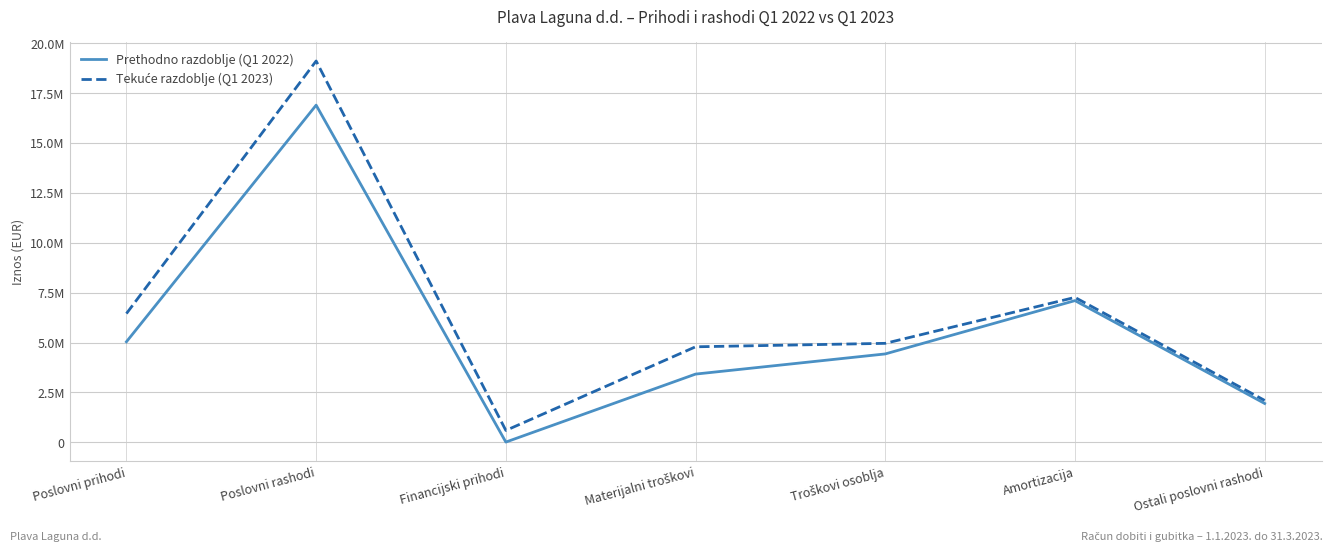

True or false: Prethodno razdoblje (Q1 2022) has a value of 7101283 at Amortizacija.

True